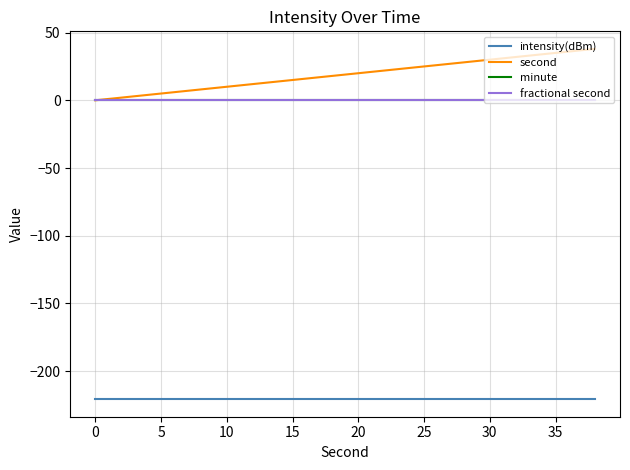

Which series has the largest total across all categories?

second